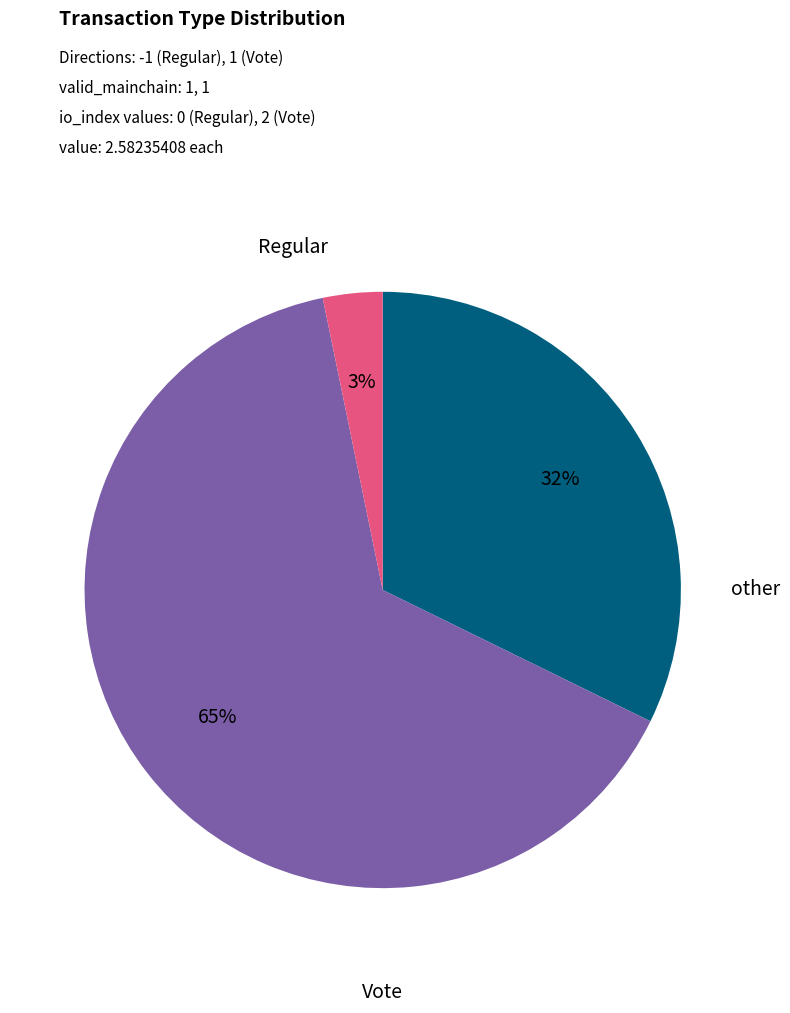

Is there a majority slice in this chart?

Yes